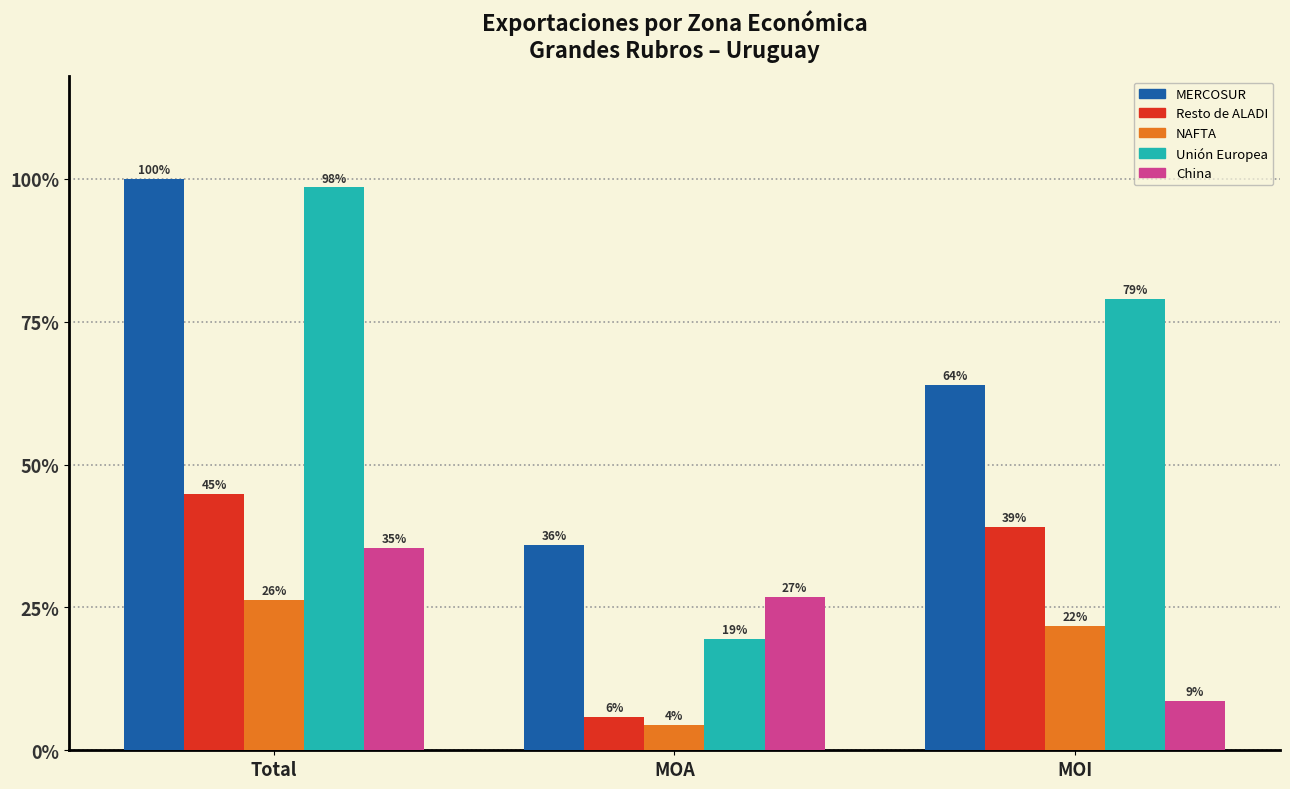

What are all the series names shown in the legend?

MERCOSUR, Resto de ALADI, NAFTA, Unión Europea, China